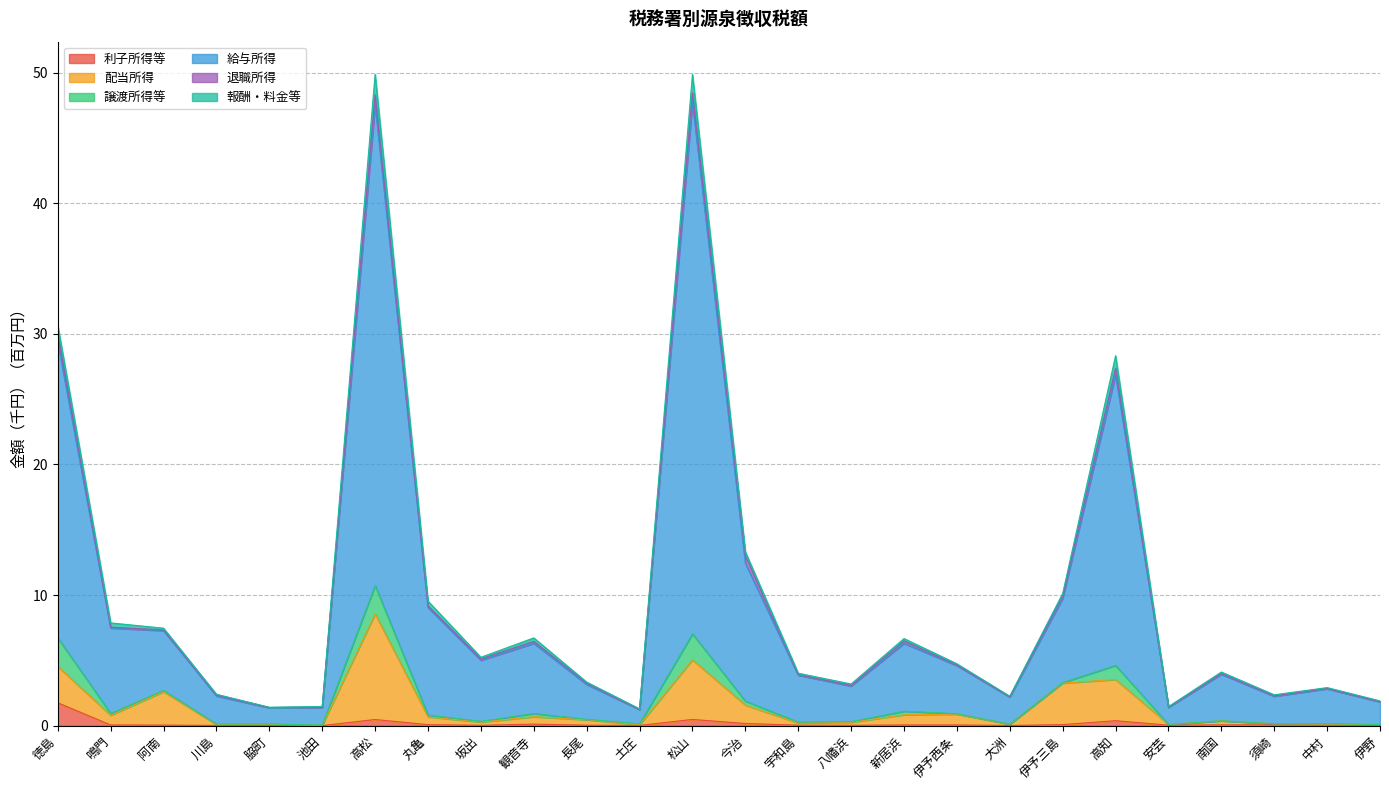

What is the sum of the 利子所得等 values at 土庄 and 八幡浜?

0.1